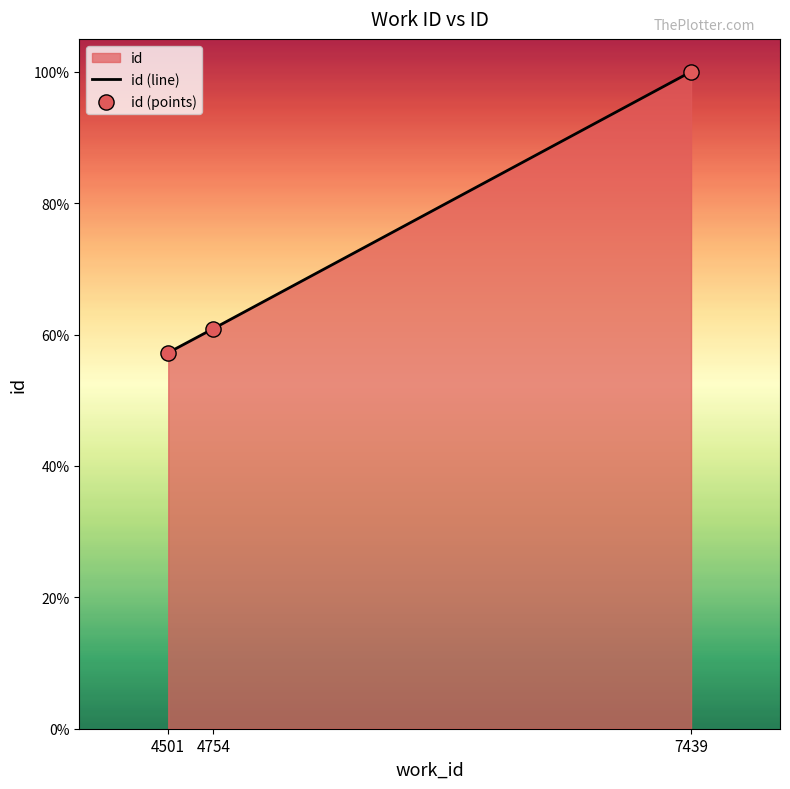

Which series contains the highest Y value?

id (line)